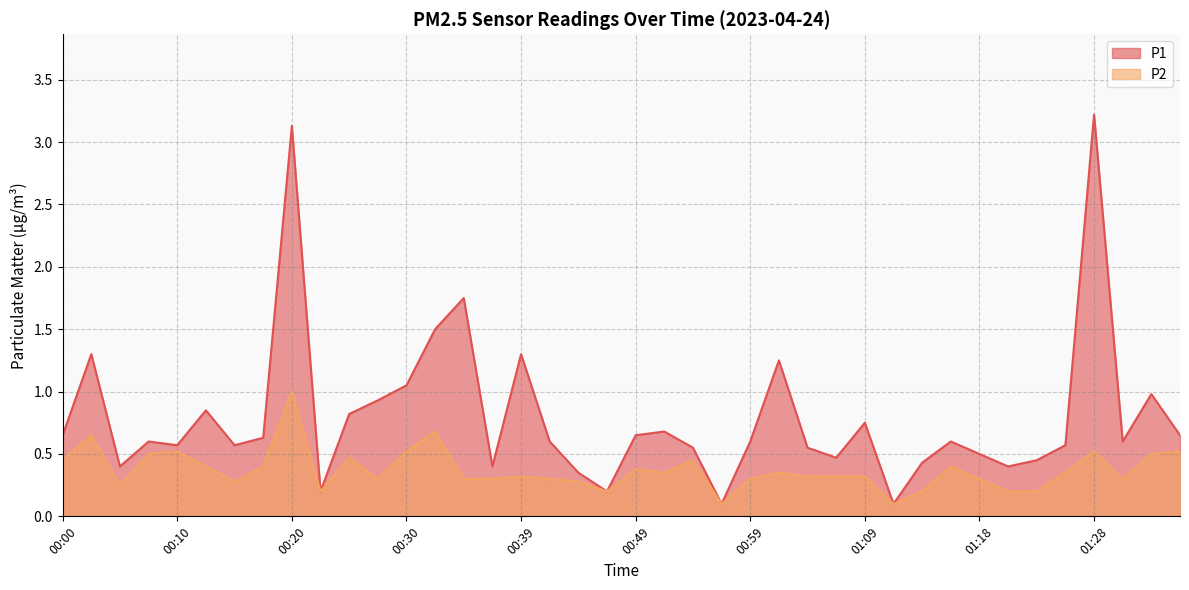

How many lines are shown in the chart?

2